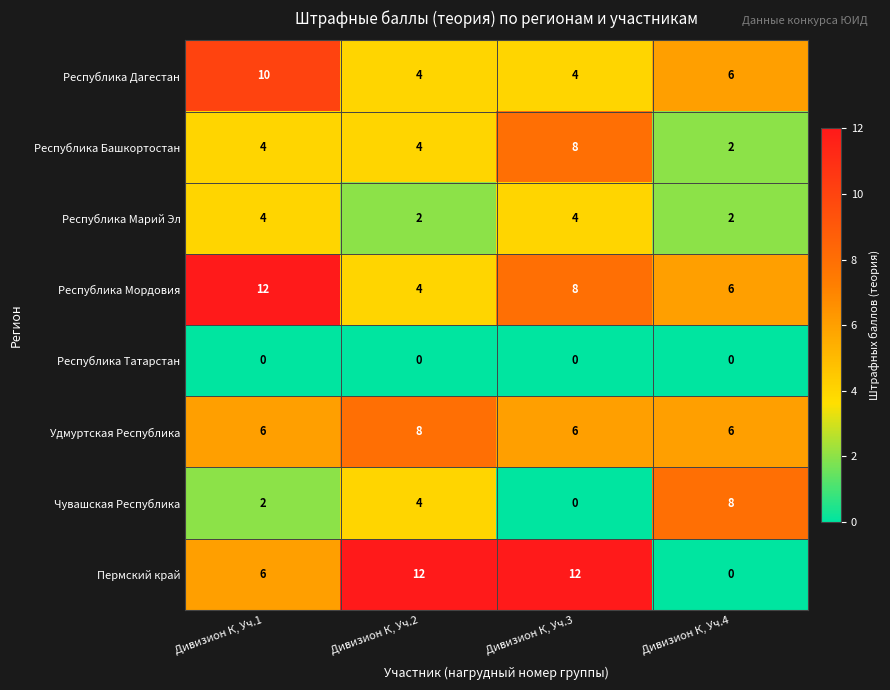

What is the spread (max minus min) of values at Дивизион К, Уч.3?

12